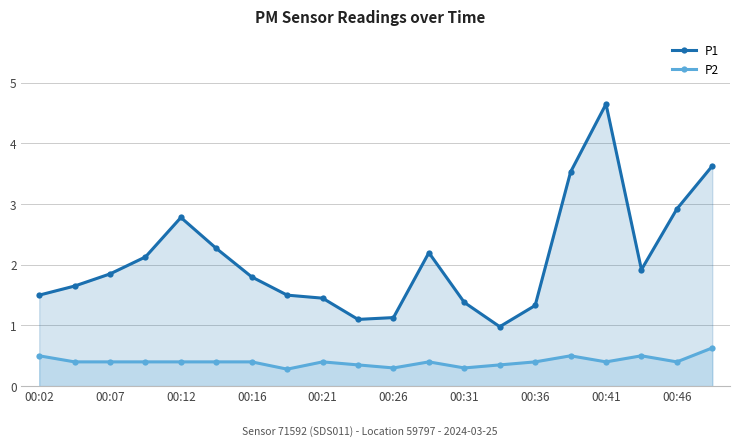

What is the value of the P1 point at the 8th from the left?

1.5